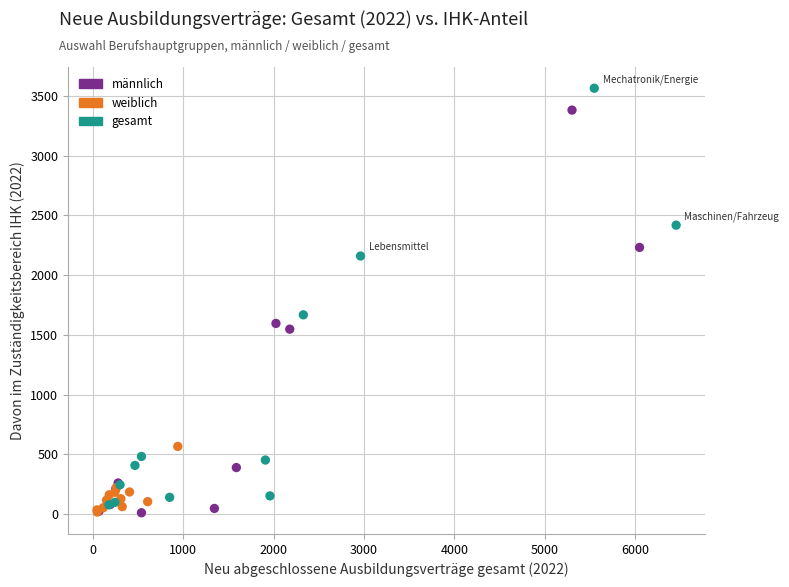

What are all the series names shown in the legend?

männlich, weiblich, gesamt